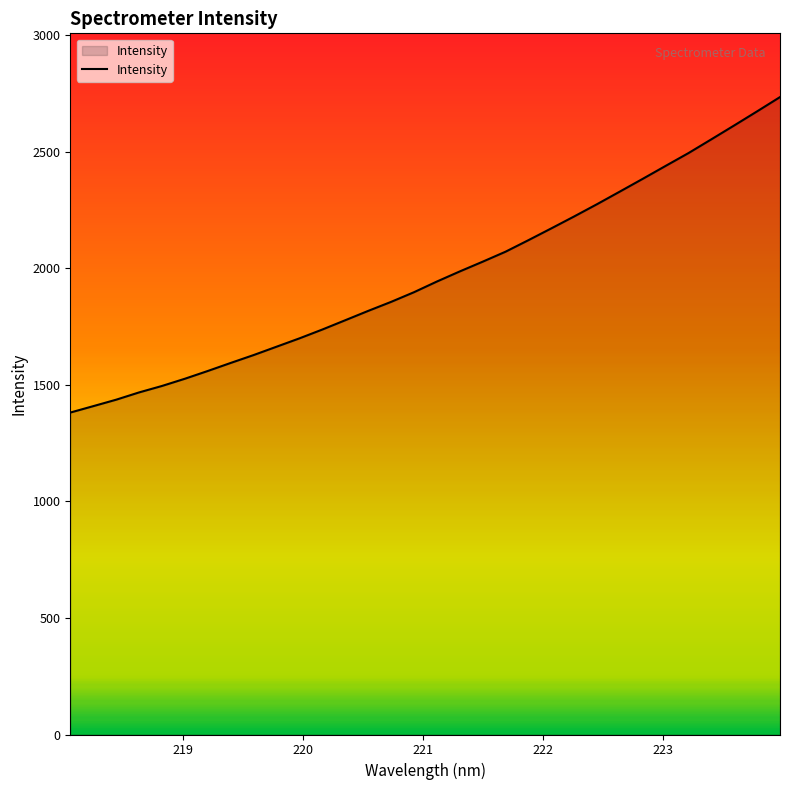

What is the difference between the maximum and minimum values?

1353.7